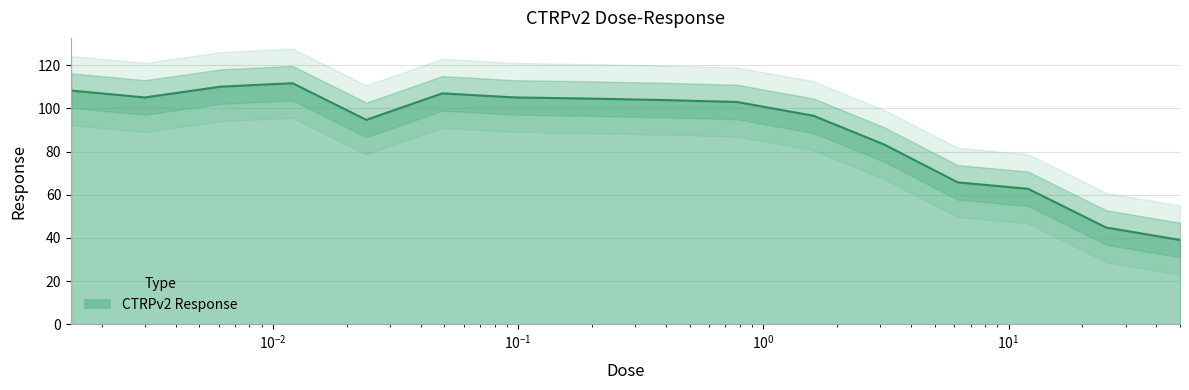

How many data points are less than 103?

7